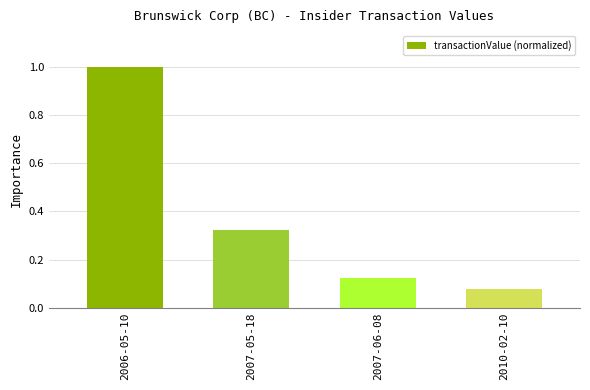

What is the label of the 3rd bar from the left?

2007-06-08